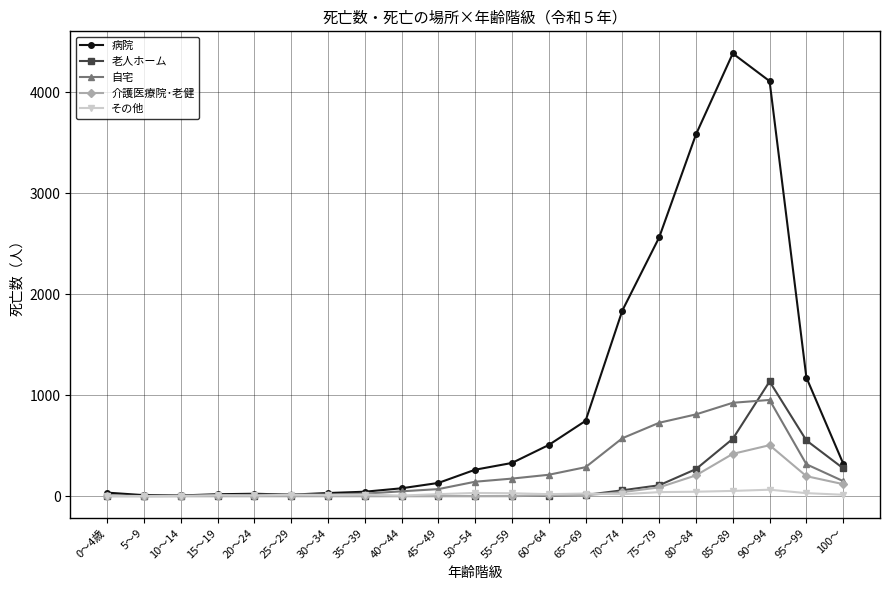

What is the label of the 17th point from the right?

20～24